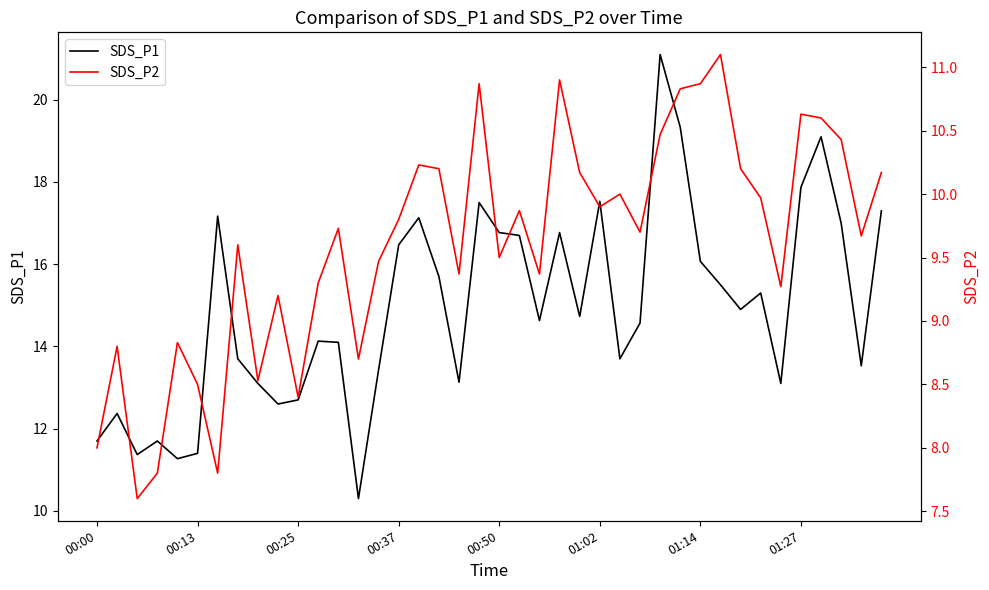

True or false: SDS_P1 and SDS_P2 cross at least once.

False